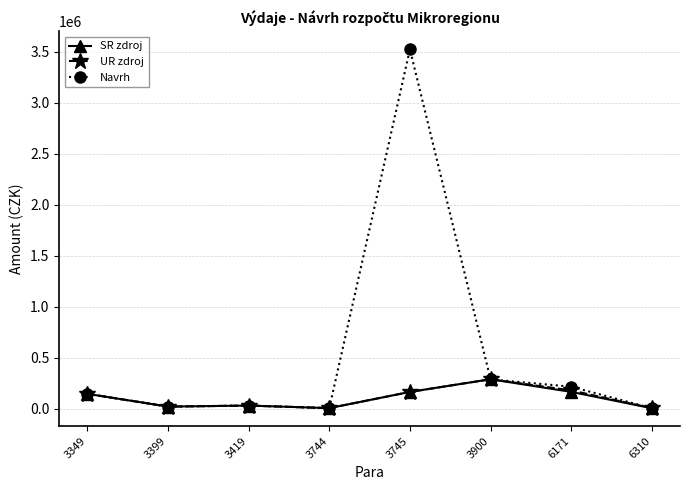

Where is UR zdroj nearest to the value 146278?

3349